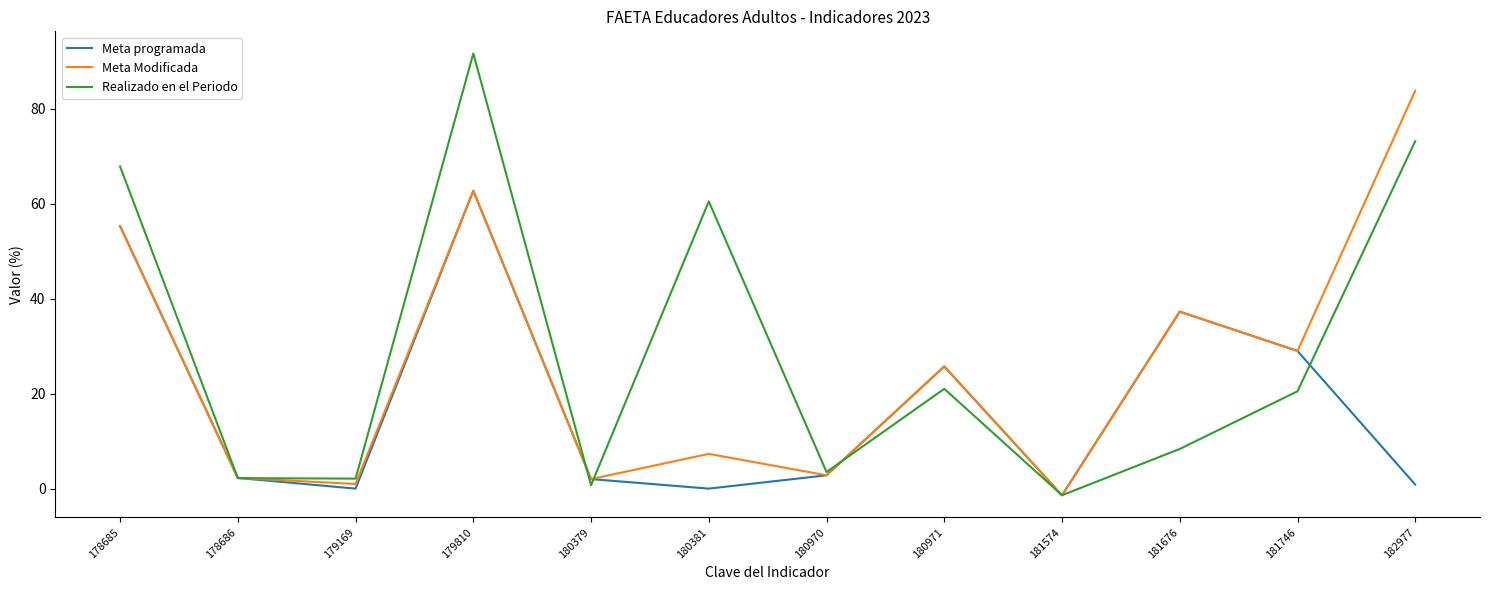

The value of Meta programada at 180971 is 6.0. True or false?

False